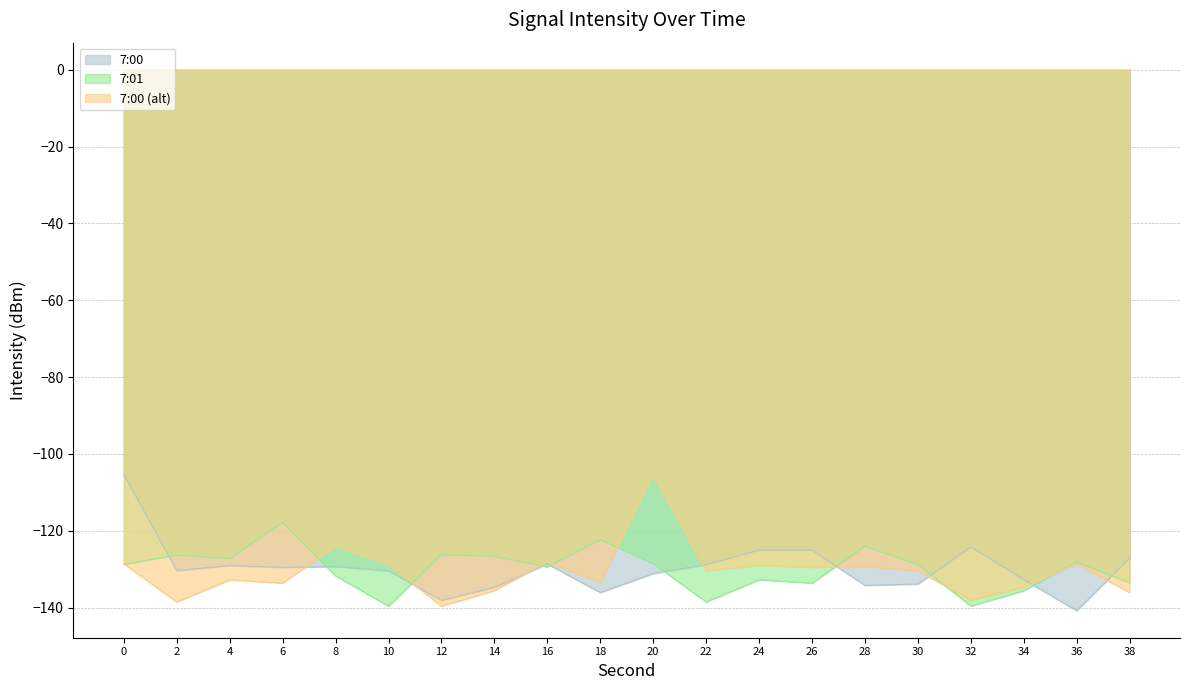

At which label is 7:00 (alt) closest to -122?

8